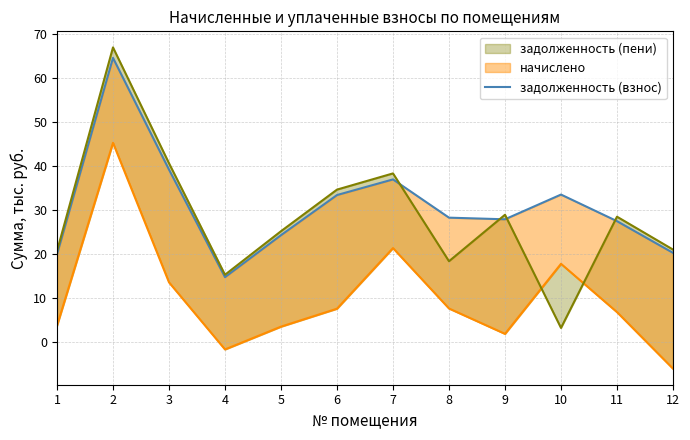

Does the chart have visible grid lines?

Yes